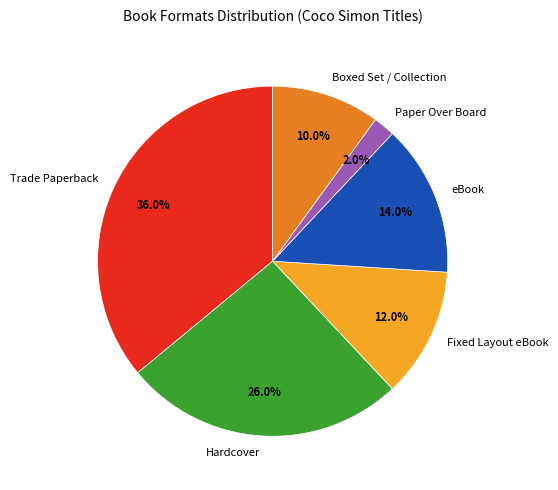

Is the sum of Boxed Set / Collection and Hardcover greater than half?

No